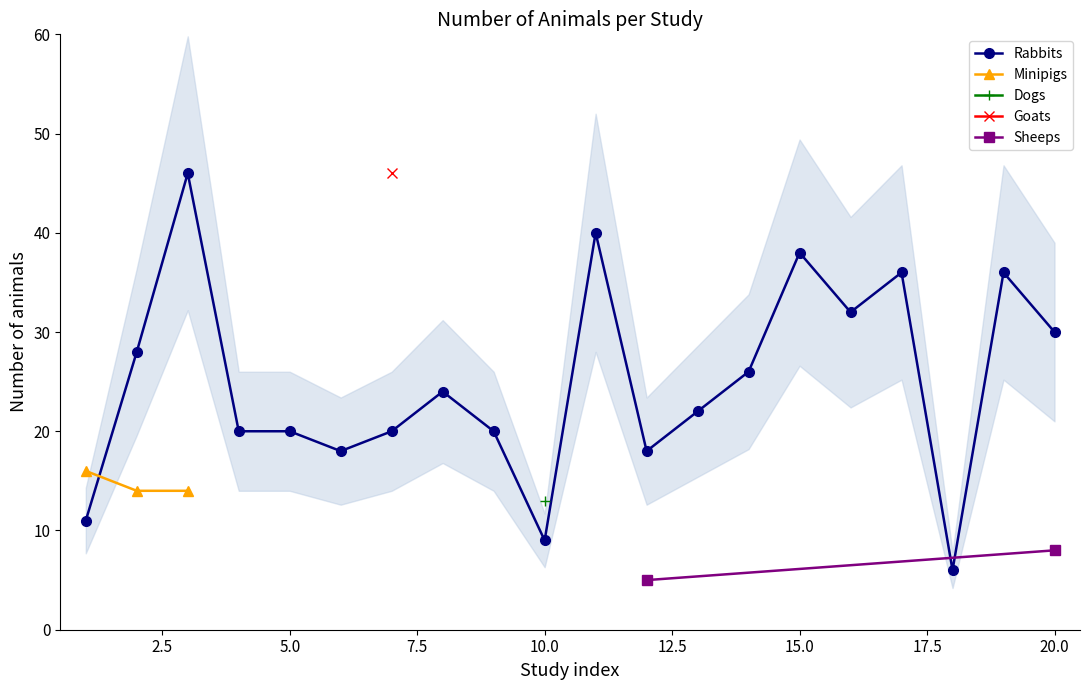

True or false: Rabbits has more than 1 points higher than both neighbors.

True